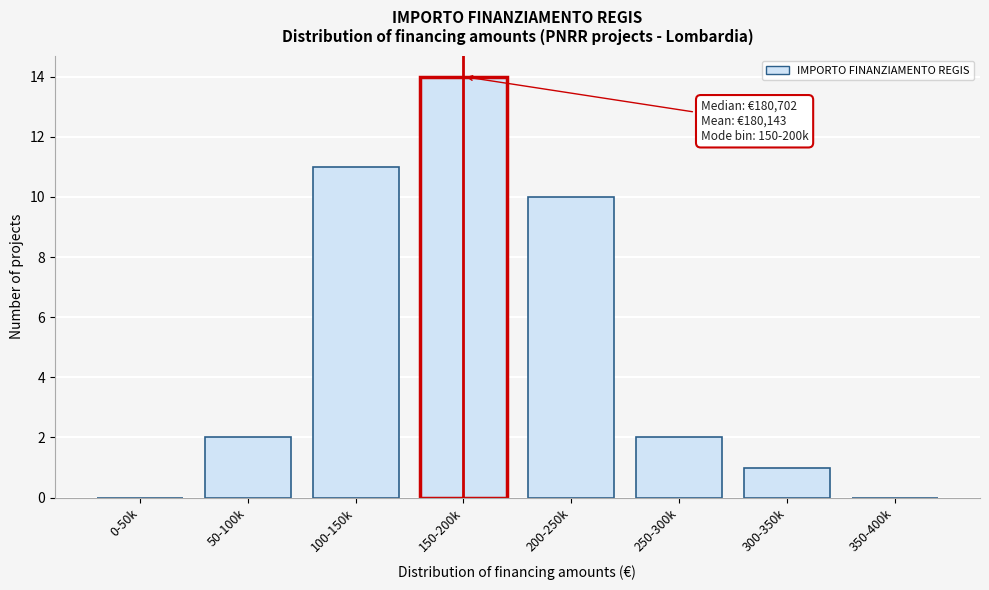

Reading left to right, what are all the values shown in this chart?

0-50k=0	50-100k=2	100-150k=11	150-200k=14	200-250k=10	250-300k=2	300-350k=1	350-400k=0